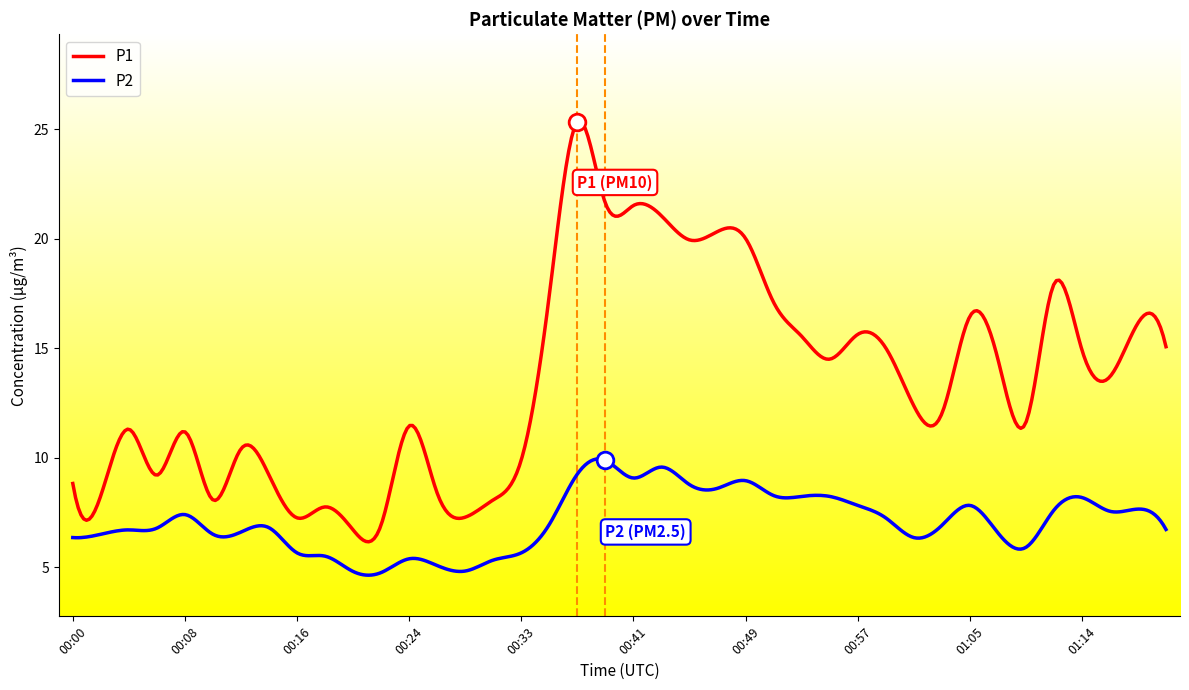

What is the highest value of the P1 series?

25.4